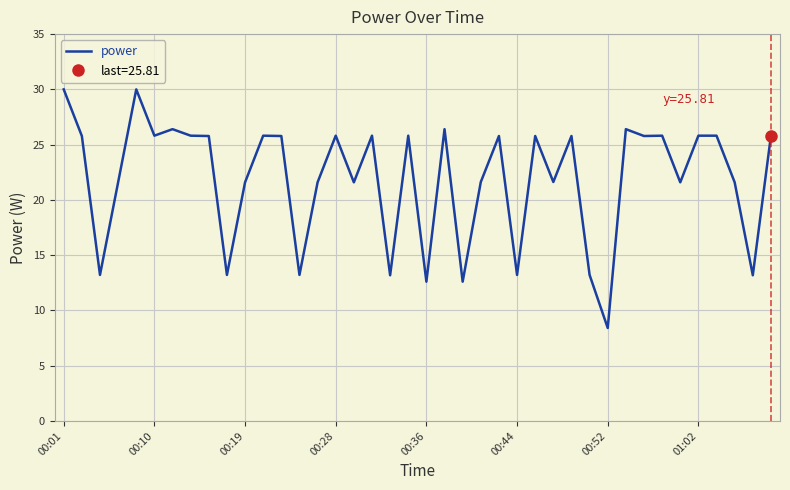

How many values are below 25?

18